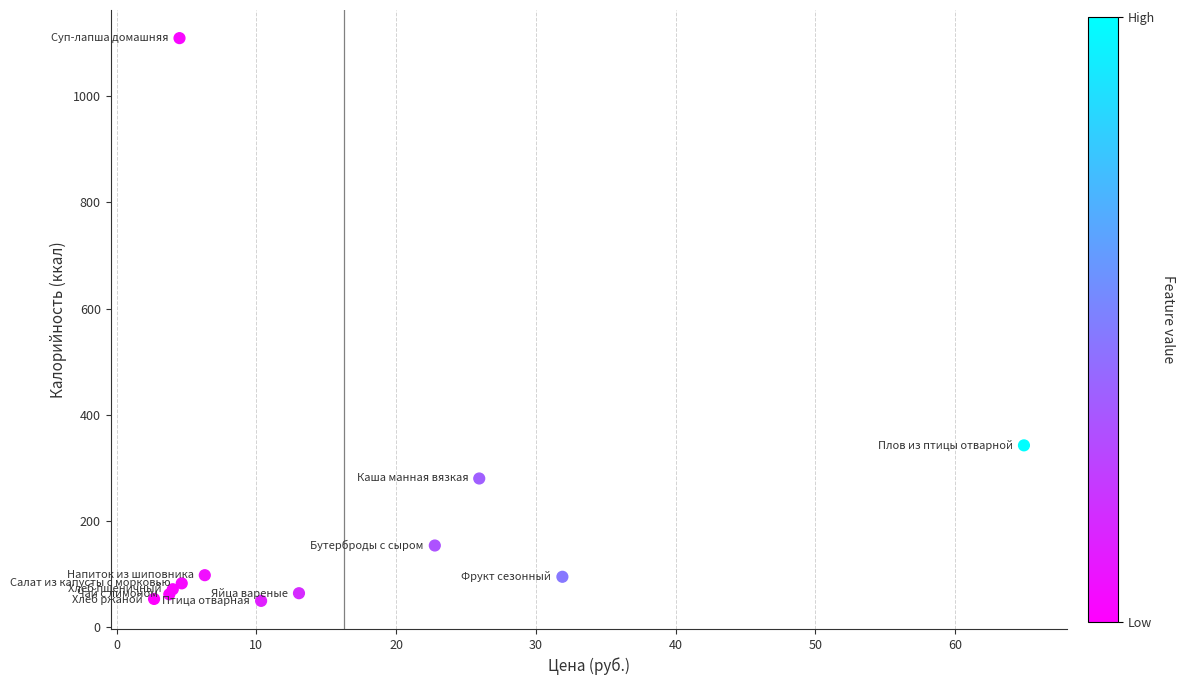

What Y value in the scatter plot is closest to 579?

341.9